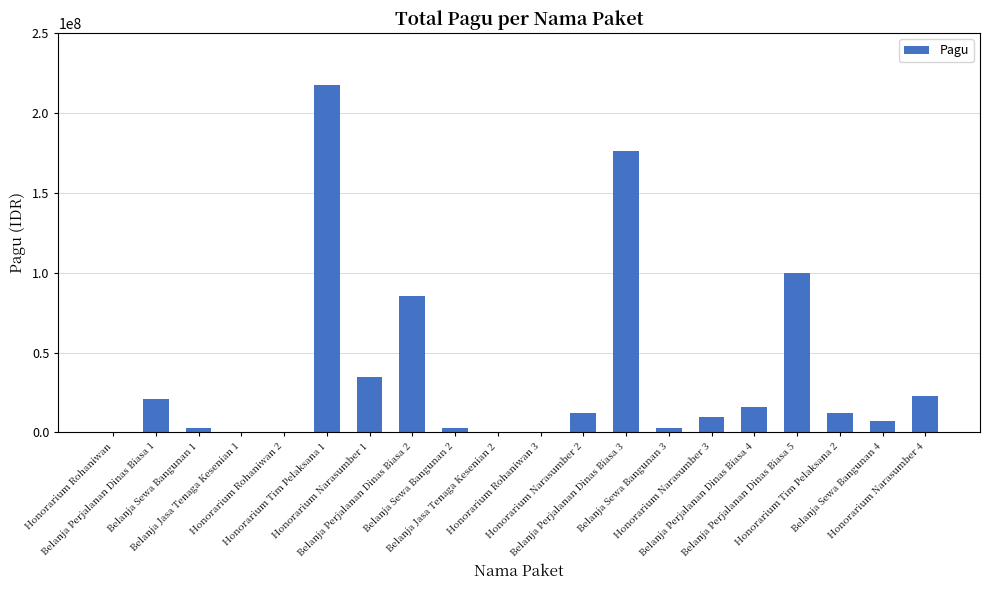

What is the maximum value shown in the chart?

217200000